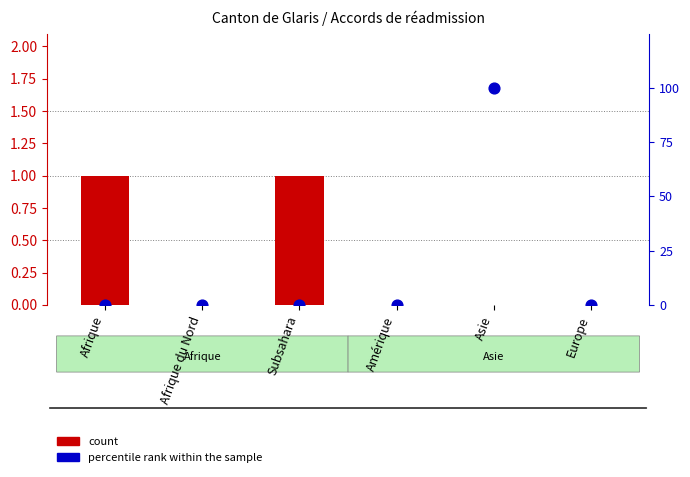

Which series contains the highest Y value?

percentile rank within the sample